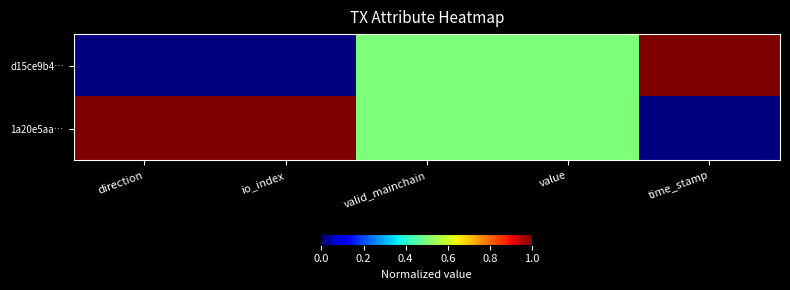

Reading left to right, what are all the values shown in this chart?

d15ce9b4…: direction=0.0	io_index=0.0	valid_mainchain=0.5	value=0.5	time_stamp=1.0
1a20e5aa…: direction=1.0	io_index=1.0	valid_mainchain=0.5	value=0.5	time_stamp=0.0